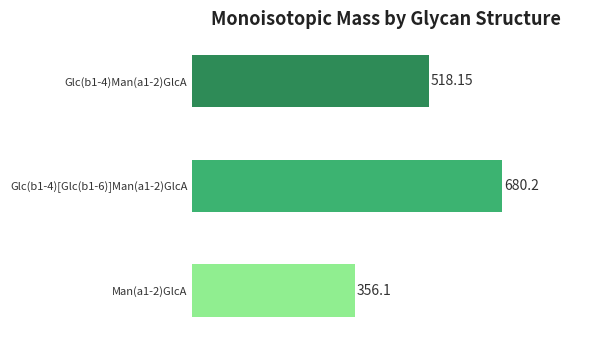

How many data points are less than 518?

1